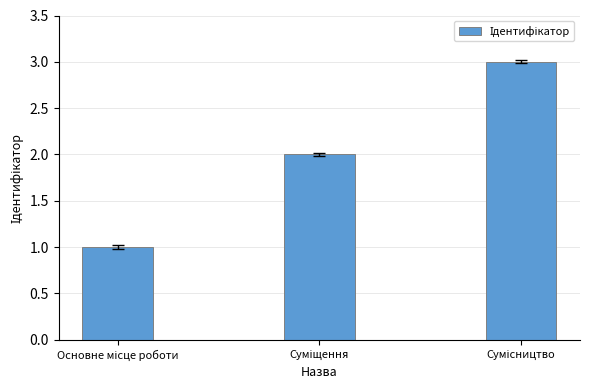

Are the bars horizontal?

No